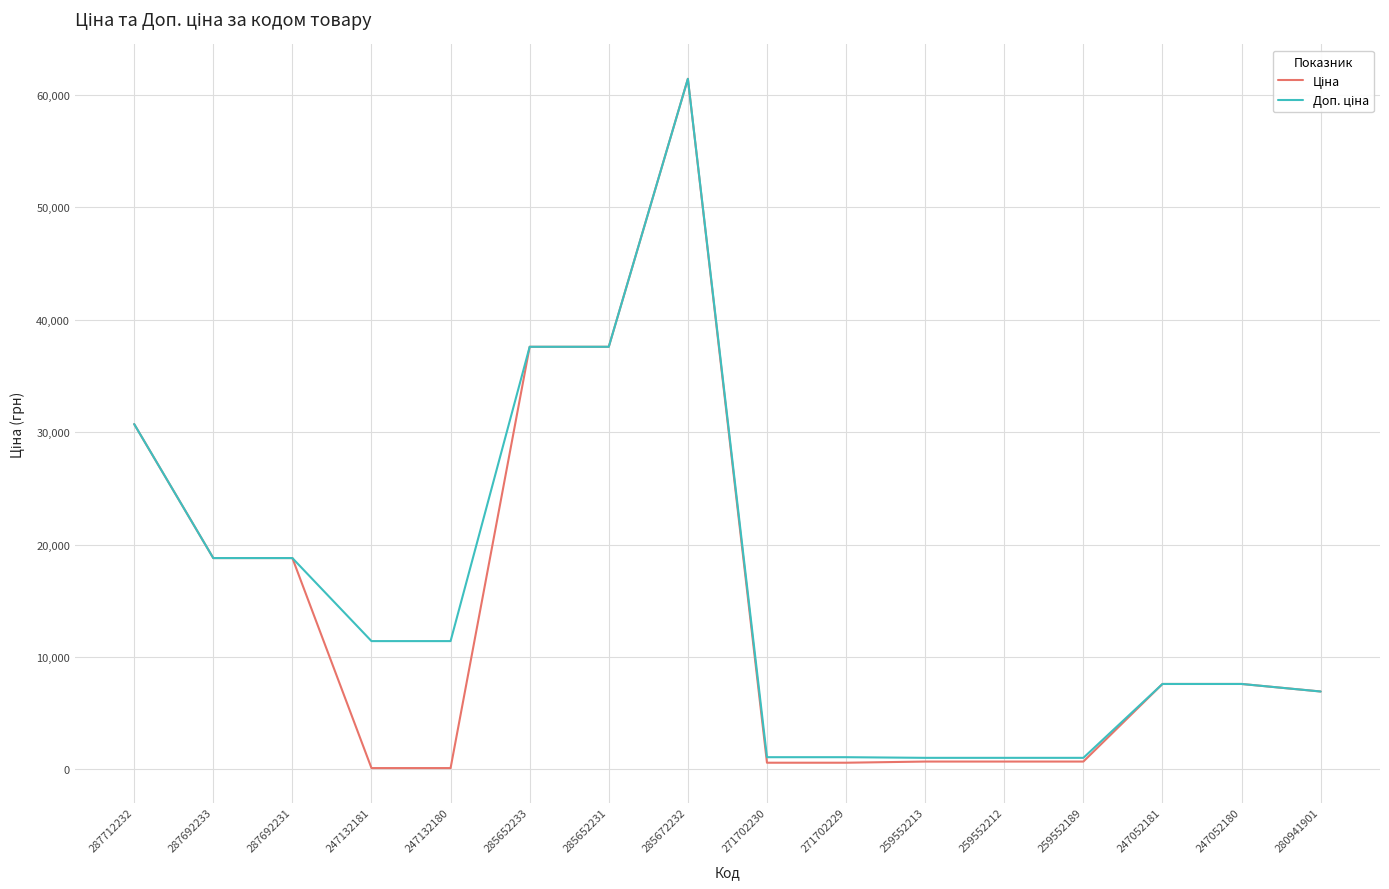

At which category is the sum across all series the highest?

285672232